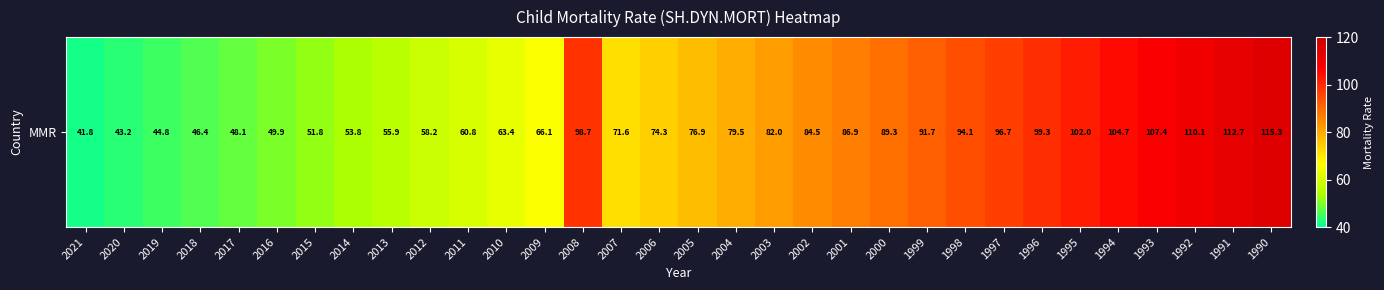

What is the sum of the values at 2009 and 1996?

165.4